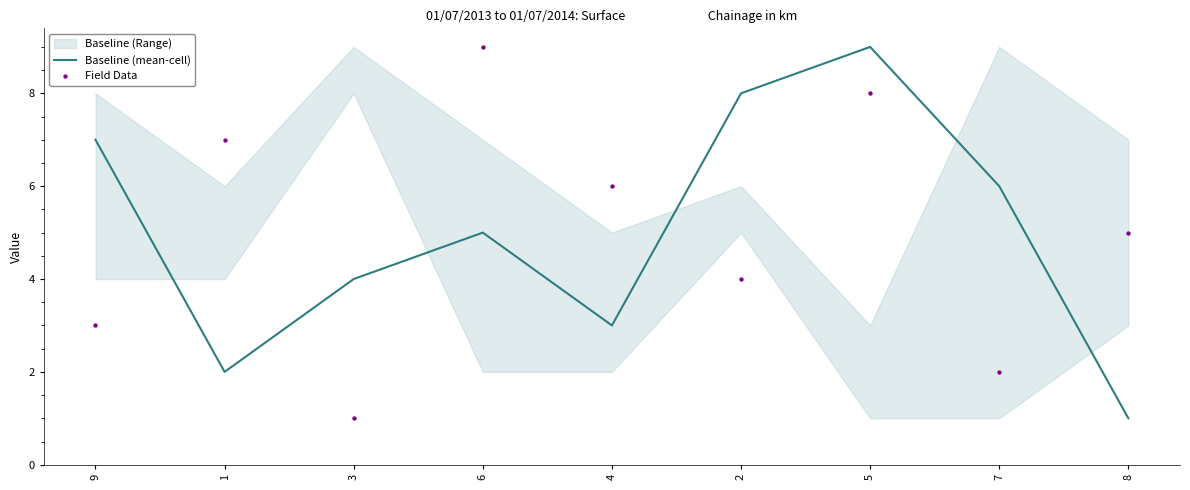

What is the total value across all series at 6?

14